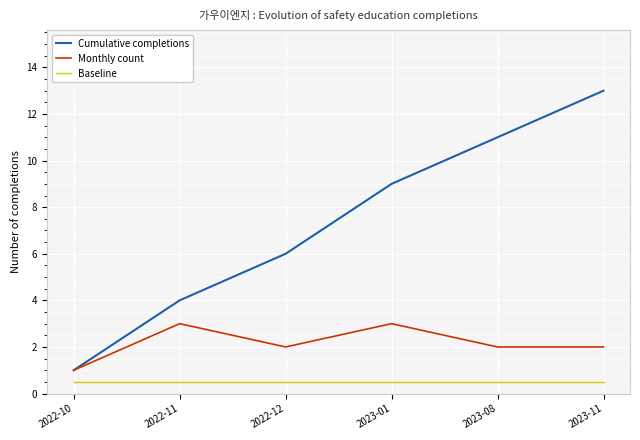

True or false: Cumulative completions has more than 2 points higher than both neighbors.

False